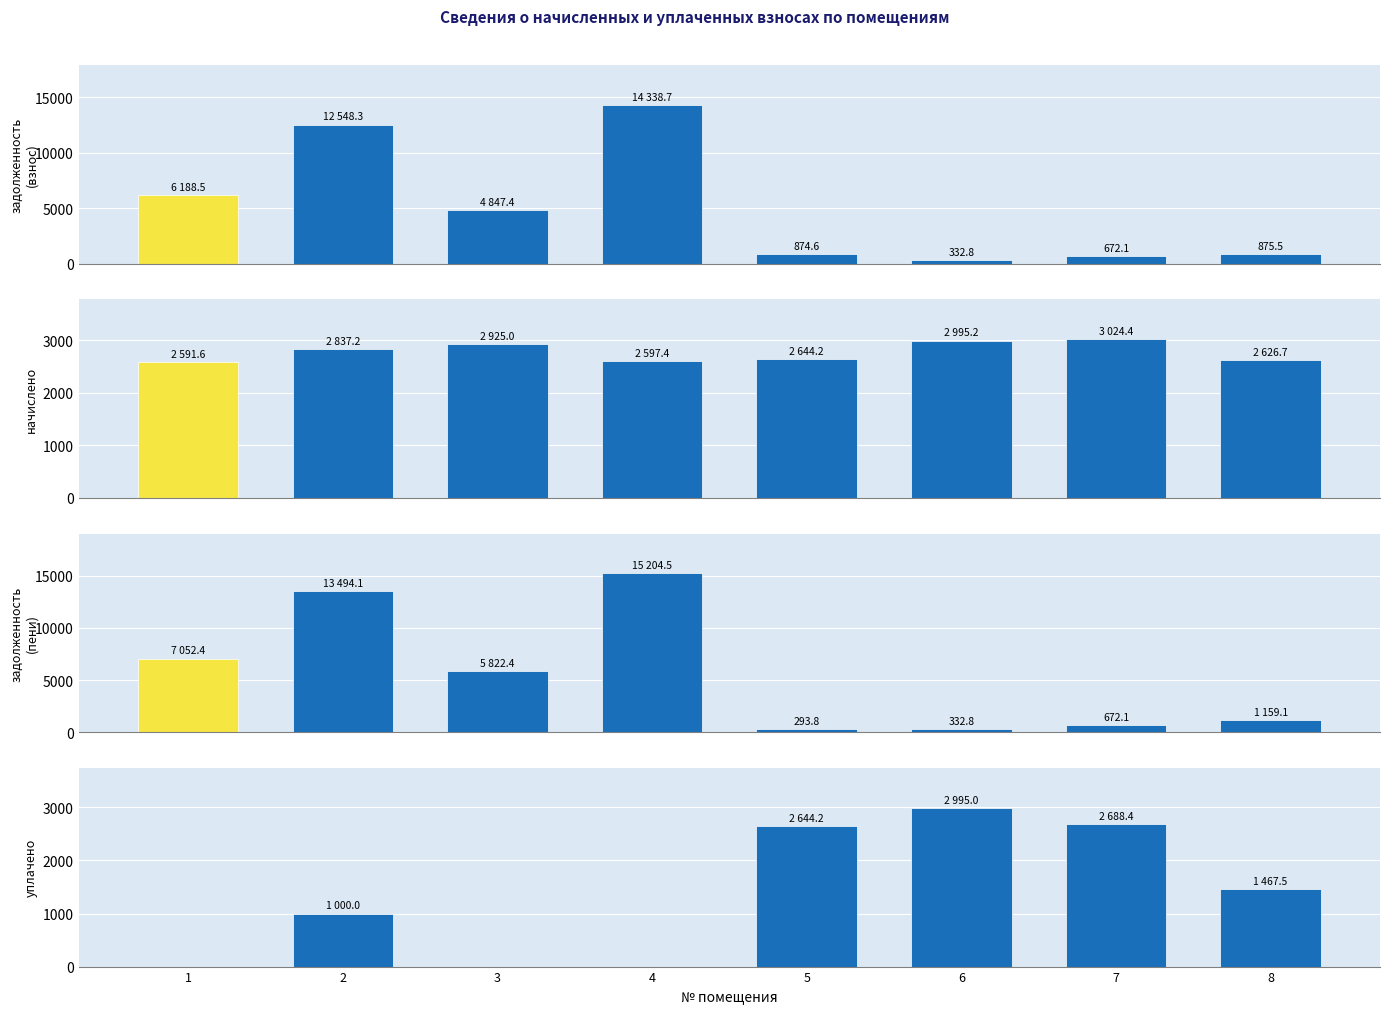

What is the value of the задолженность (пени) bar at the 1st from the left?

7052.4